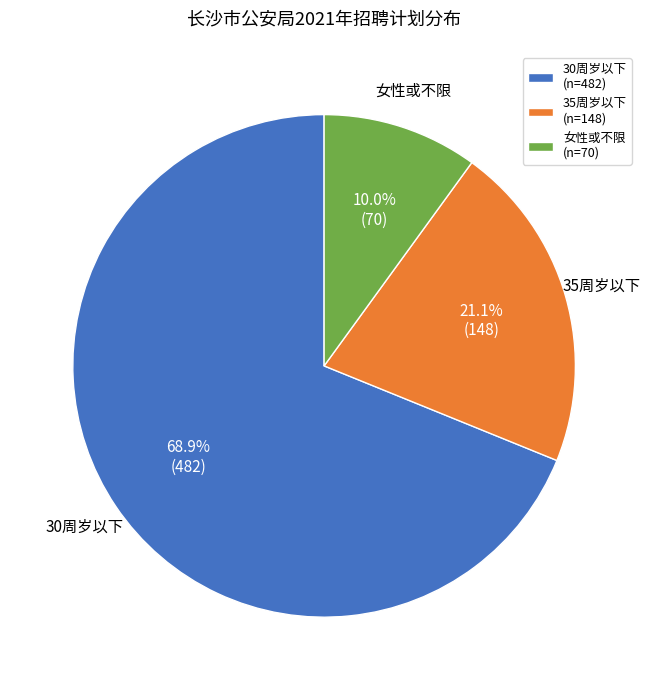

What is the majority slice?

30周岁以下 (n=482)